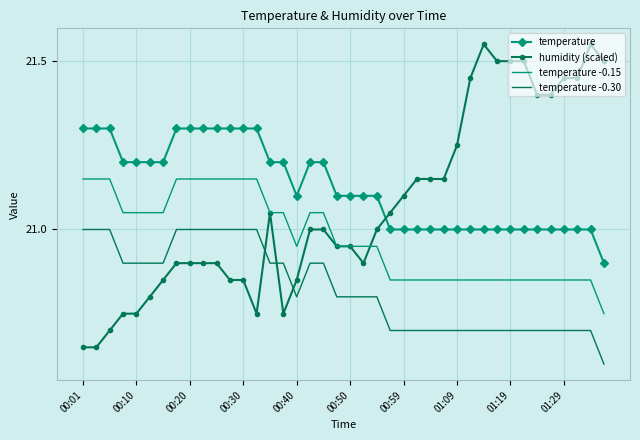

Rank the series by their average value, from lowest to highest.

temperature -0.30, temperature -0.15, humidity (scaled), temperature